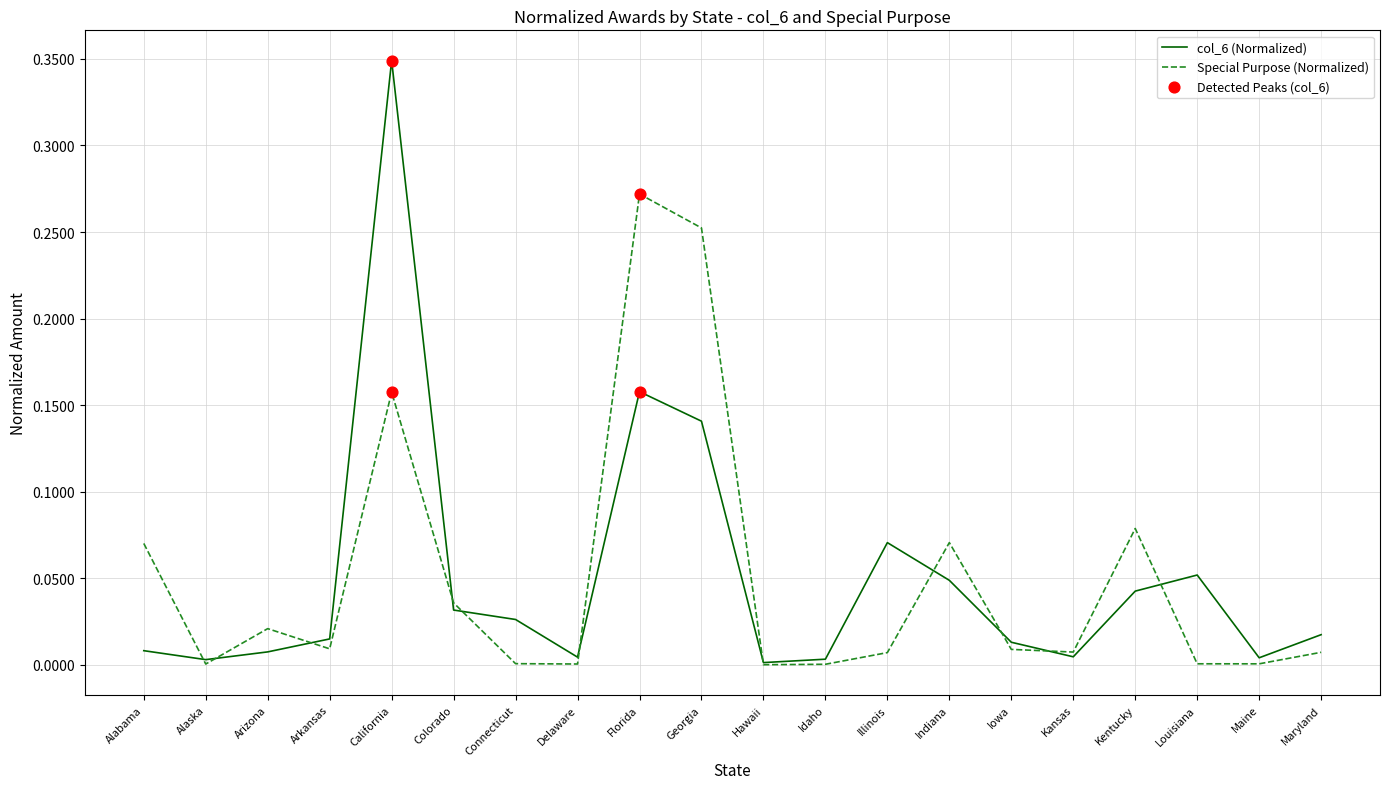

At which category is the sum across all series the highest?

California